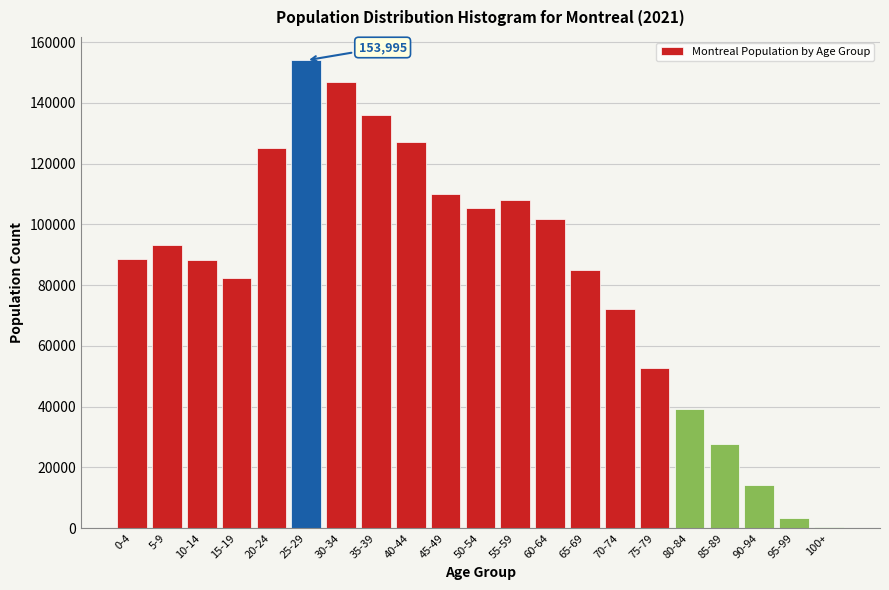

The value at 60-64 is 101725. True or false?

True